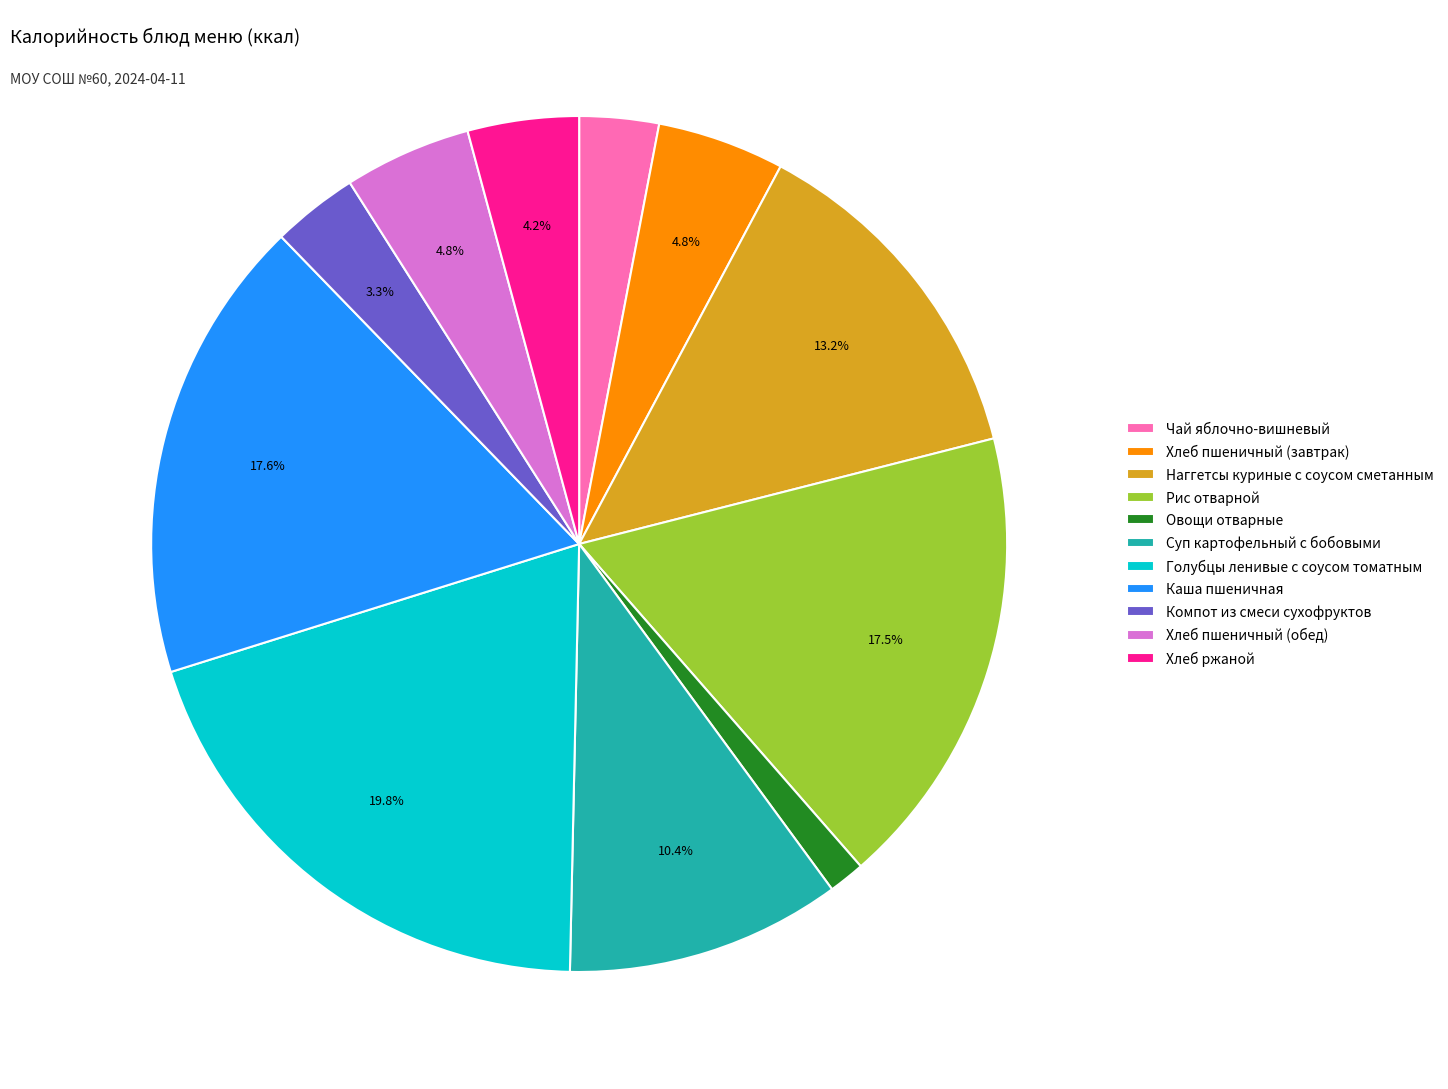

Do Каша пшеничная and Рис отварной together represent more than half of the pie?

No